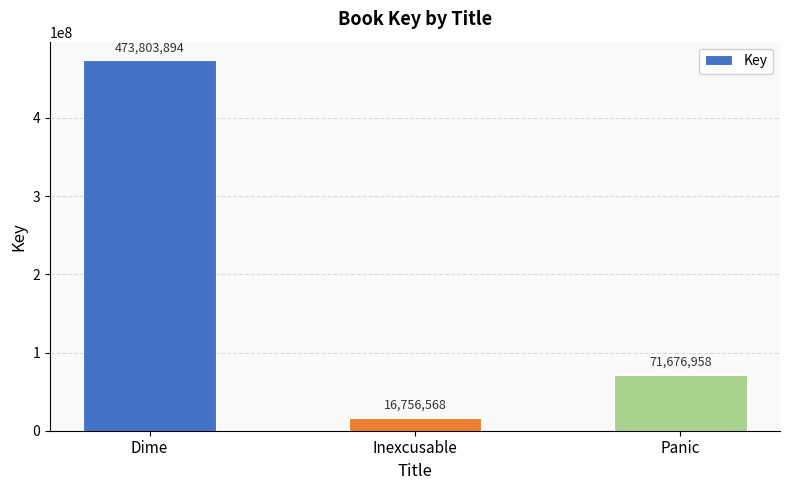

Reading left to right, transcribe all the data shown in this chart.

473803894	16756568	71676958